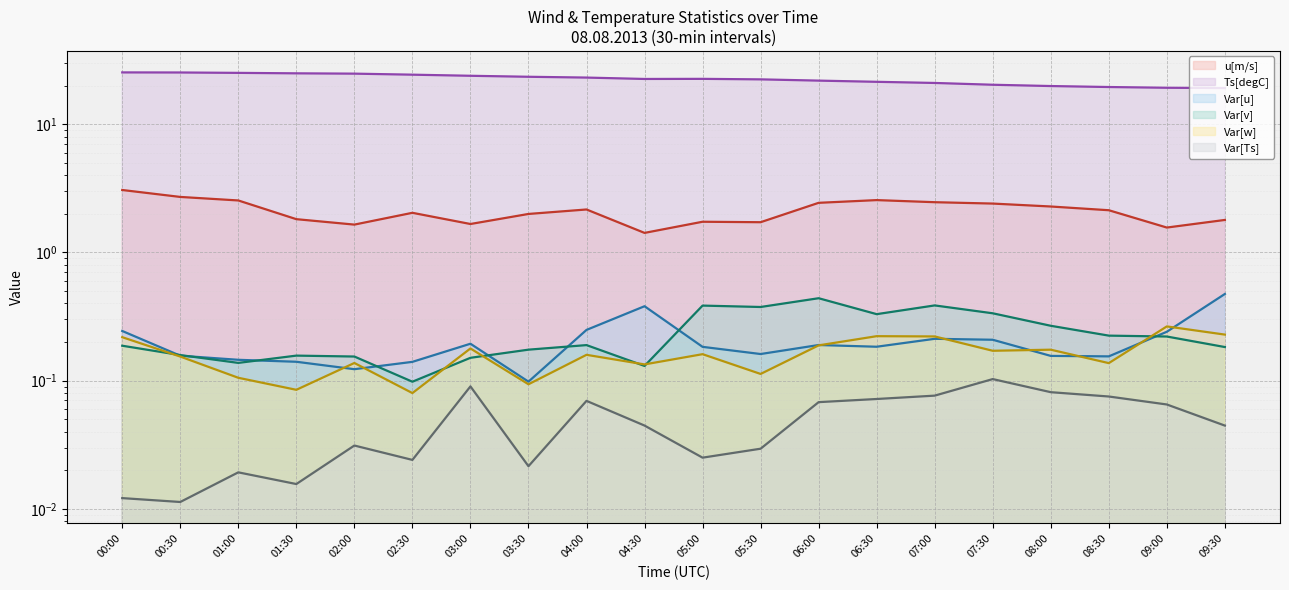

True or false: Var[u] (line) and u[m/s] (line) cross at least once.

False